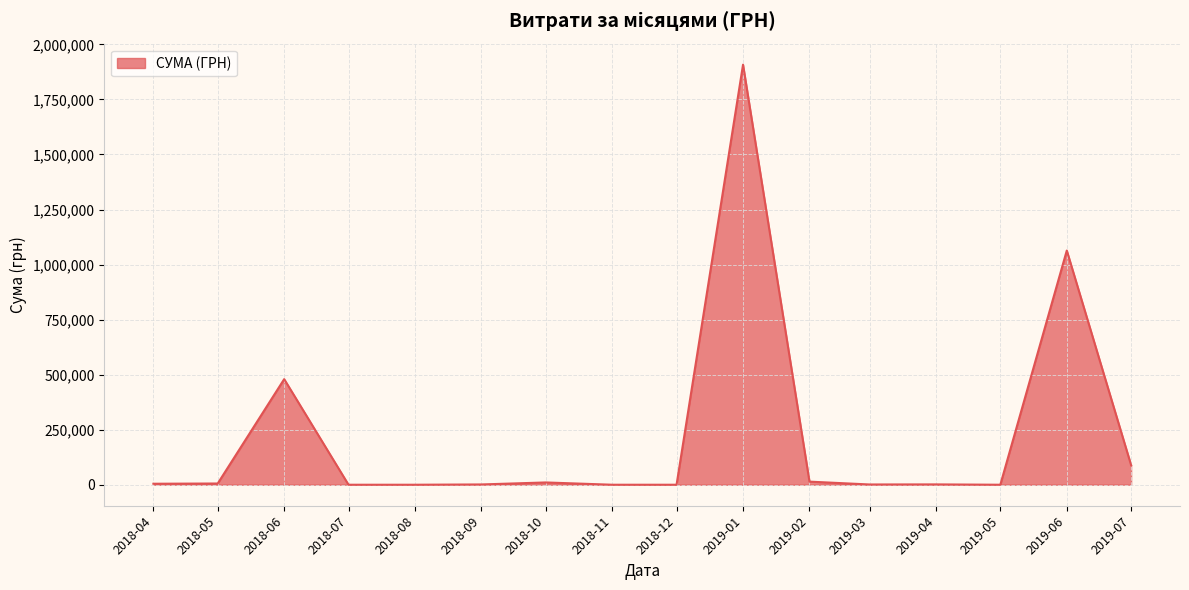

Approximately how many times larger is the value at 2019-01 compared to 2018-06?

4.0